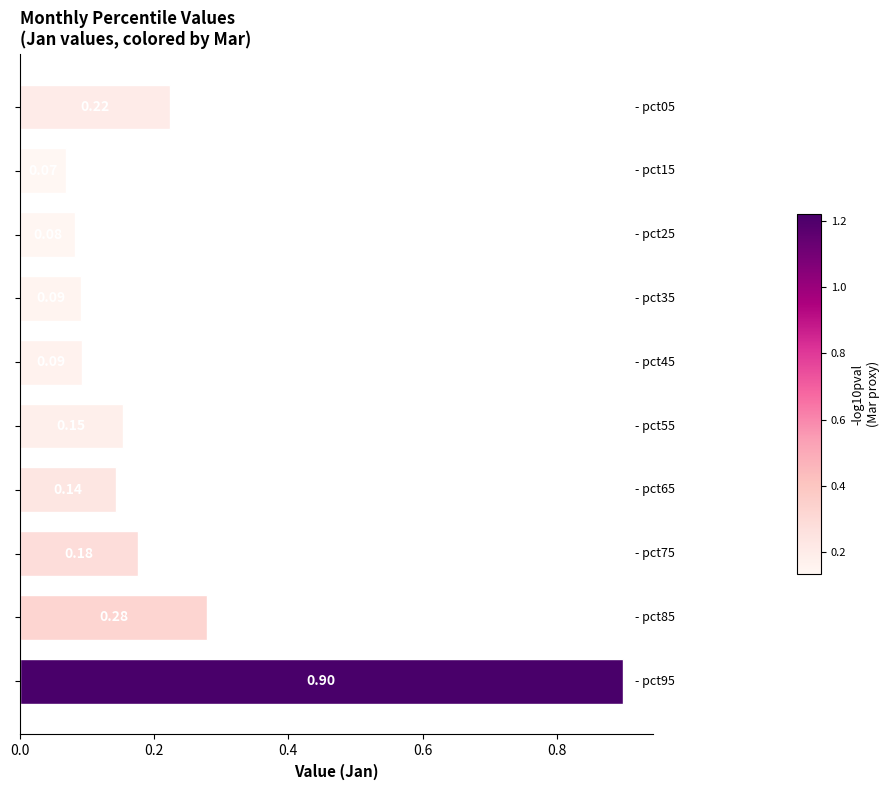

What is the difference between the maximum and minimum values?

0.8